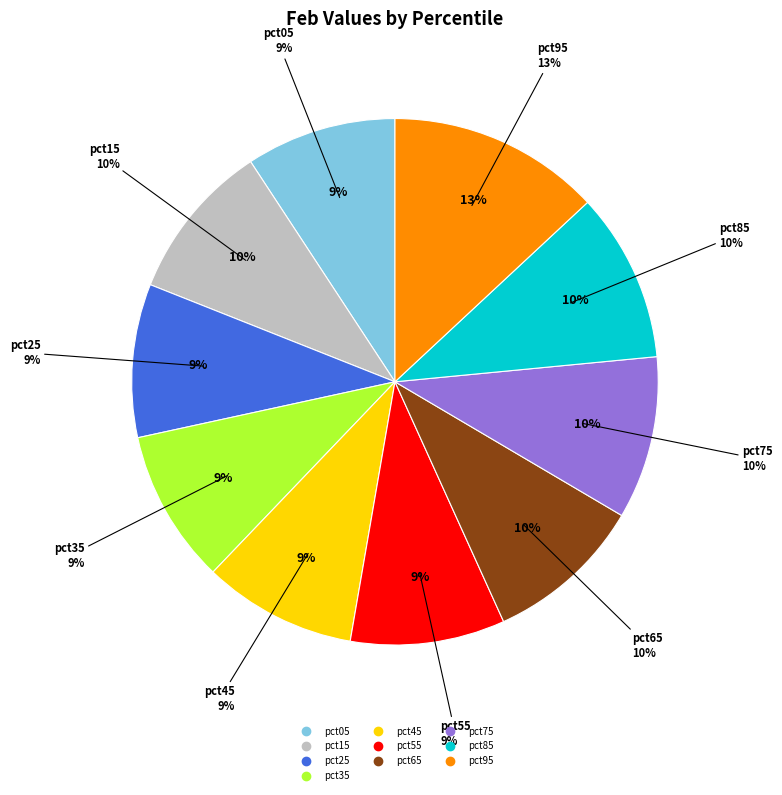

To the nearest percent, what is the combined percentage of pct65 and pct75?

20%